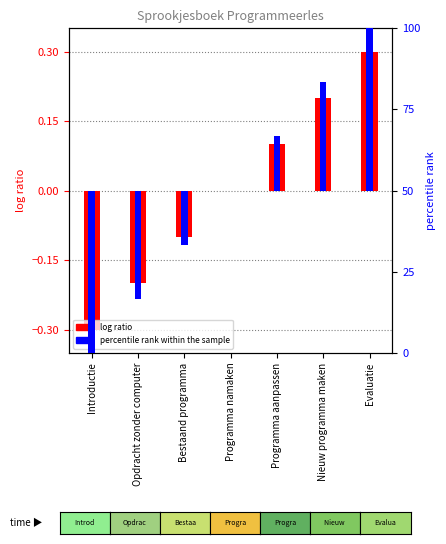

What is the value of the log ratio bar at the 1st from the left?

-0.3